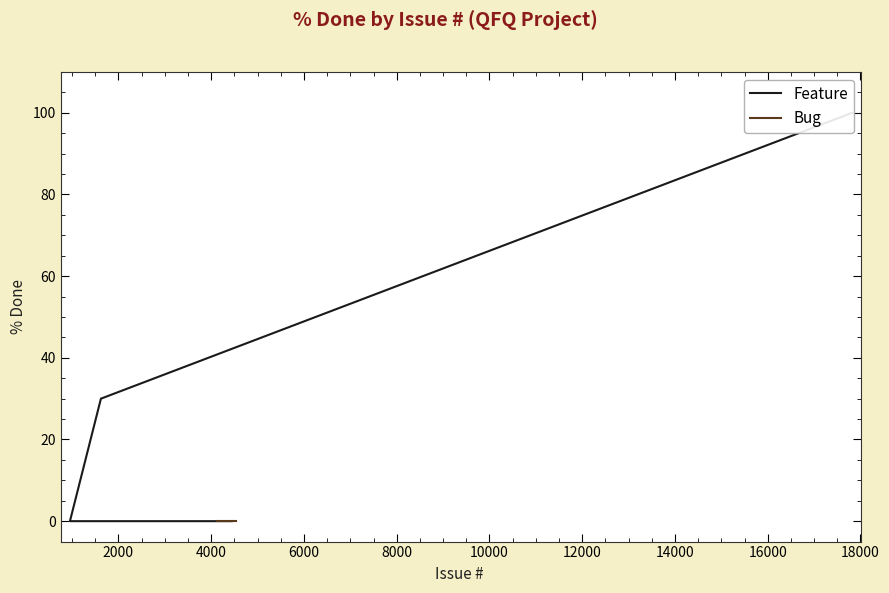

At which label does Feature reach its minimum?

955